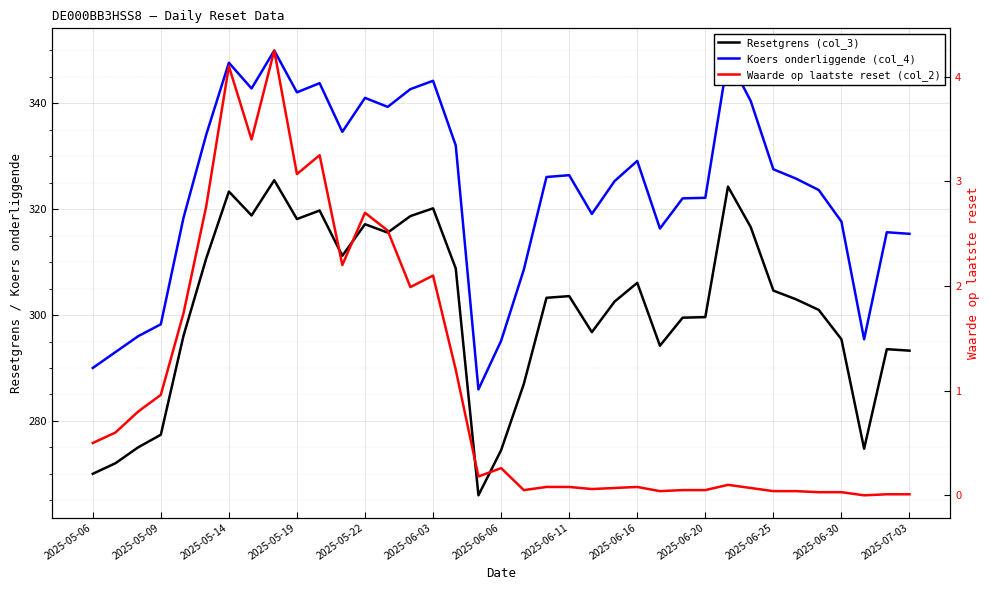

What position from the left is 2025-06-25?

31